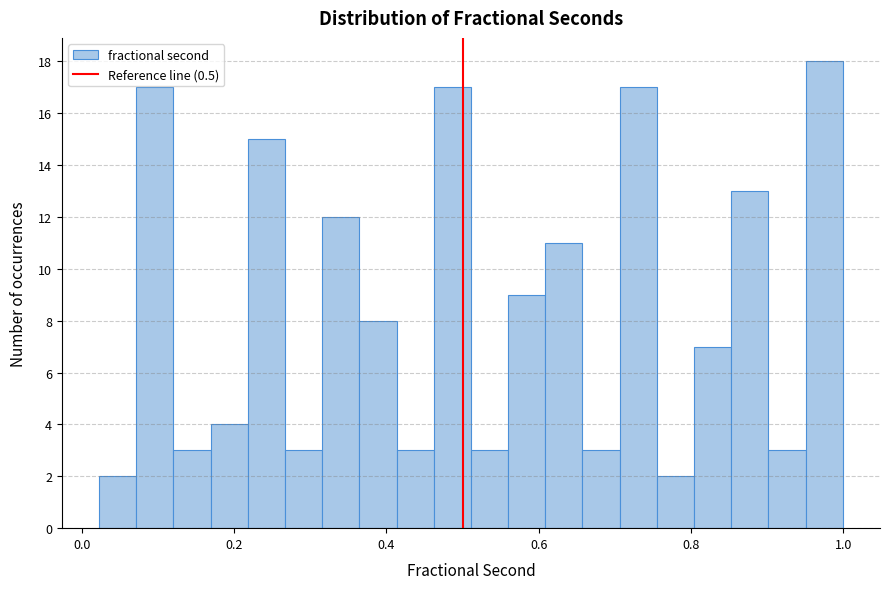

Around what value on the x-axis is the tallest bar? Give the approximate position of its centre, as read against the axis.

0.98